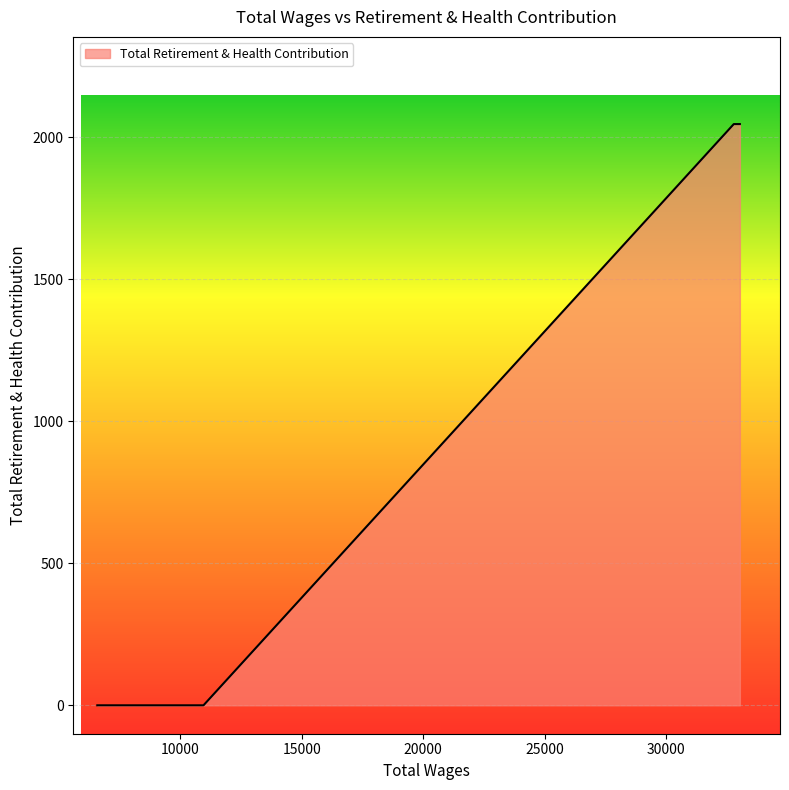

Rank the categories by value from highest to lowest.

33022.0, 33022.0, 33022.0, 32772.0, 32772.0, 32772.0, 10957.0, 6589.0